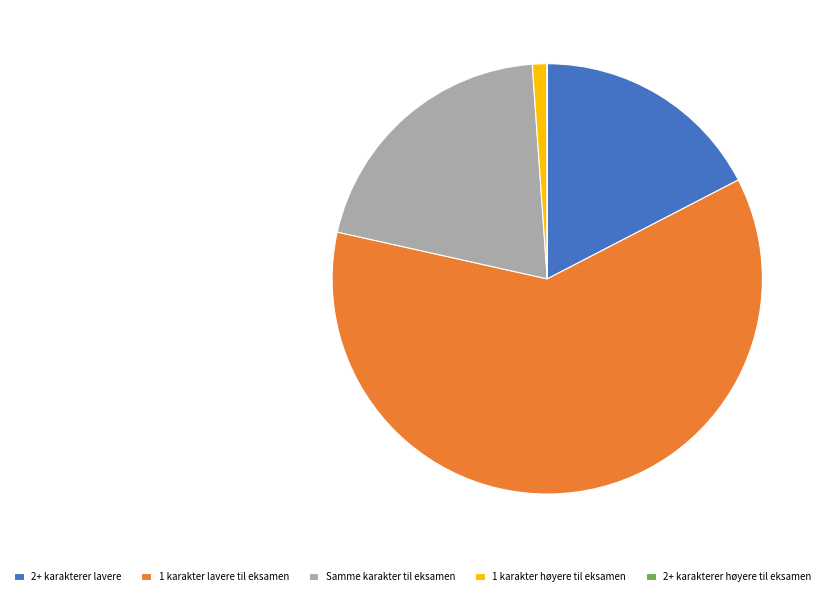

Which category has the biggest portion of the pie?

1 karakter lavere til eksamen